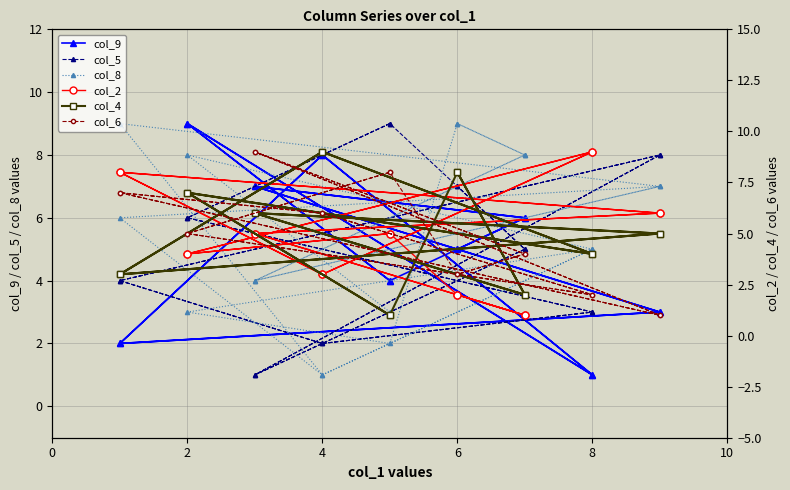

Between 6 and 4, which is larger?

4